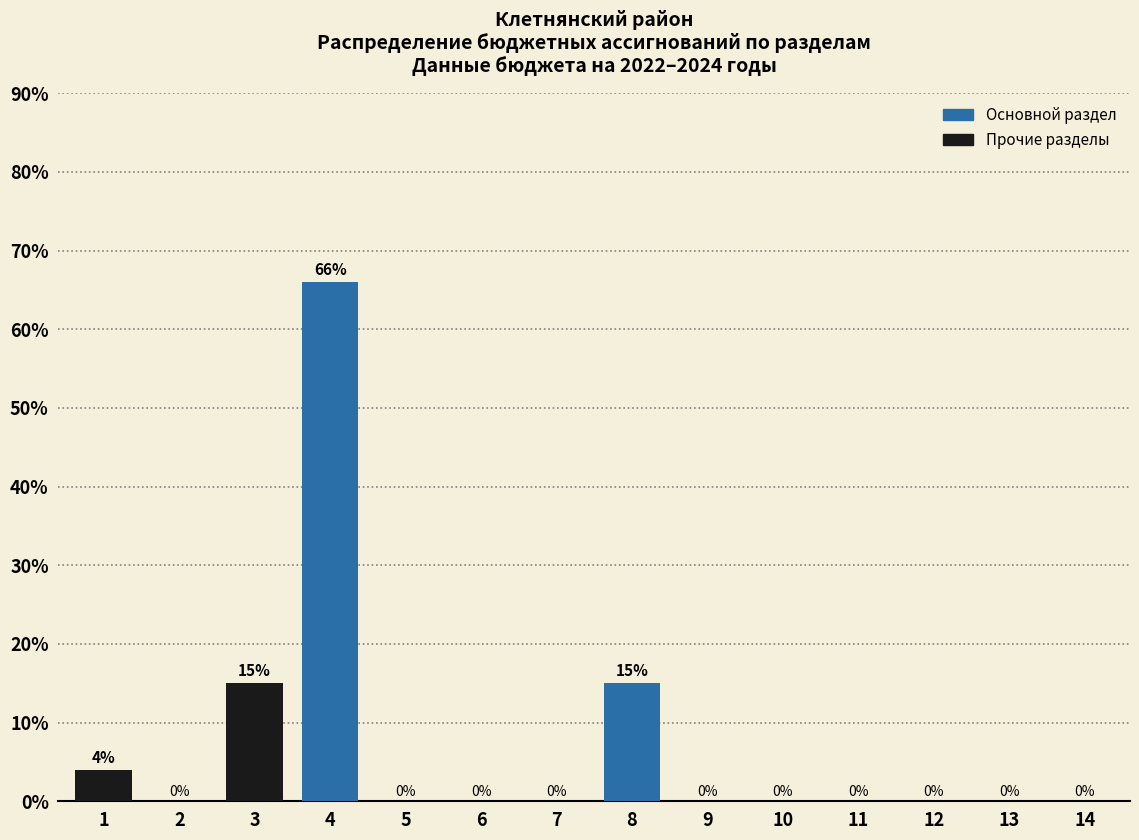

Reading right to left, extract all data points from this chart.

14=0	13=0	12=0	11=0	10=0	9=0	8=15	7=0	6=0	5=0	4=66	3=15	2=0	1=4